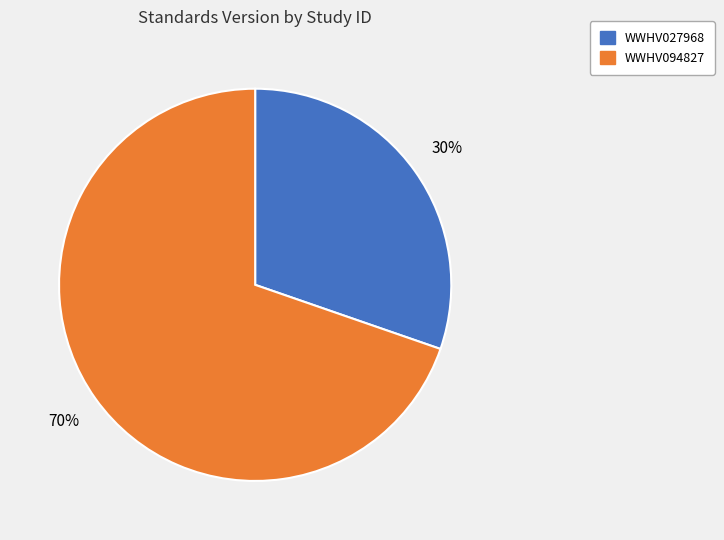

Do WWHV027968 and WWHV094827 together represent more than half of the pie?

Yes